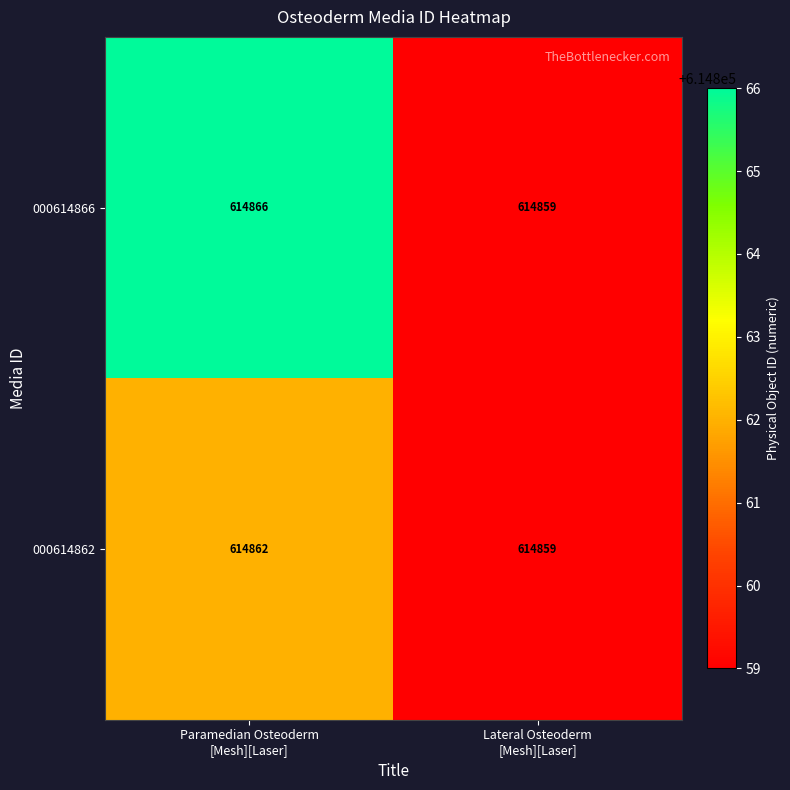

Rank the series by their maximum value, from highest to lowest.

000614866, 000614862